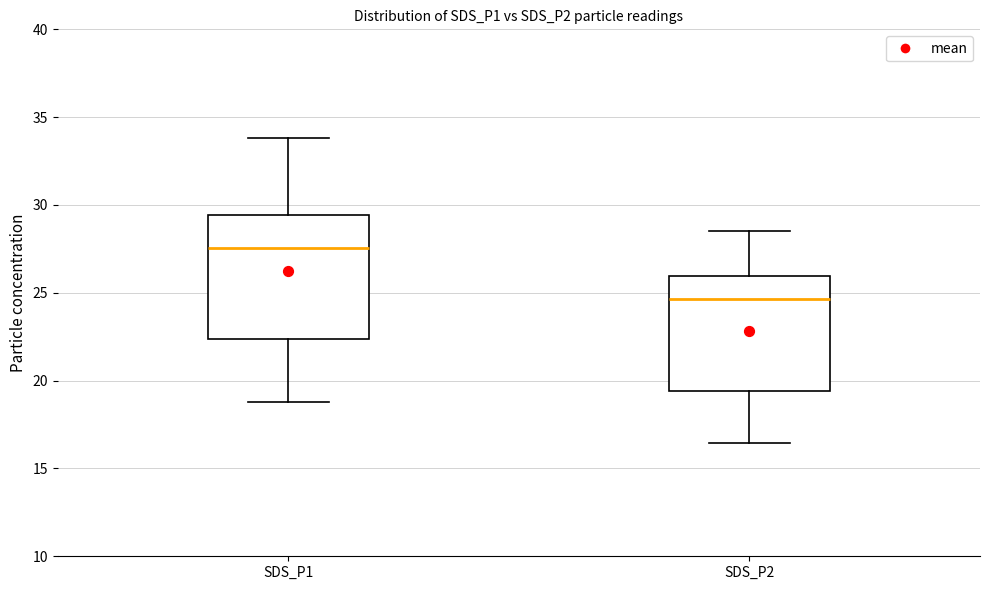

Reading left to right, transcribe this box plot: for each box, give where its median line is, the range the box spans, and where its two whiskers end, as read against the y-axis. The values are not printed on the chart, so give them approximately, as read against the axis.

SDS_P1: median 27.5, box 22.5 to 29.5, whiskers 19.0 to 34.0
SDS_P2: median 24.5, box 19.5 to 26.0, whiskers 16.5 to 28.5